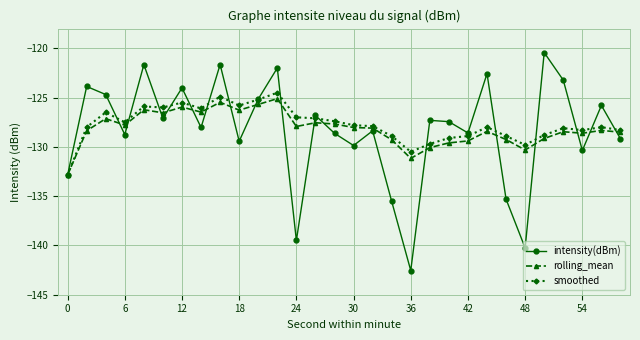

Which series has the largest range (max minus min)?

intensity(dBm)